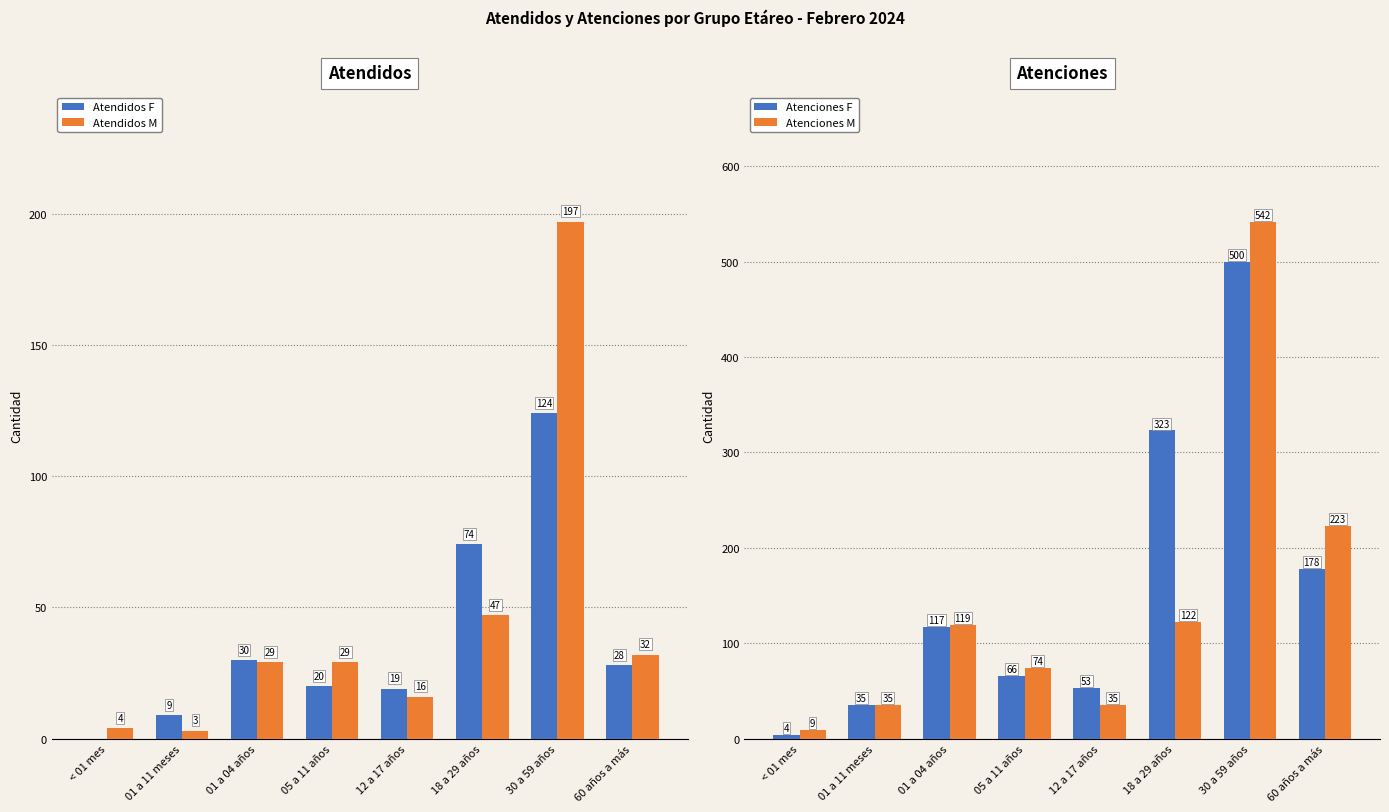

The value of Atendidos F at 01 a 04 años is 17. True or false?

False